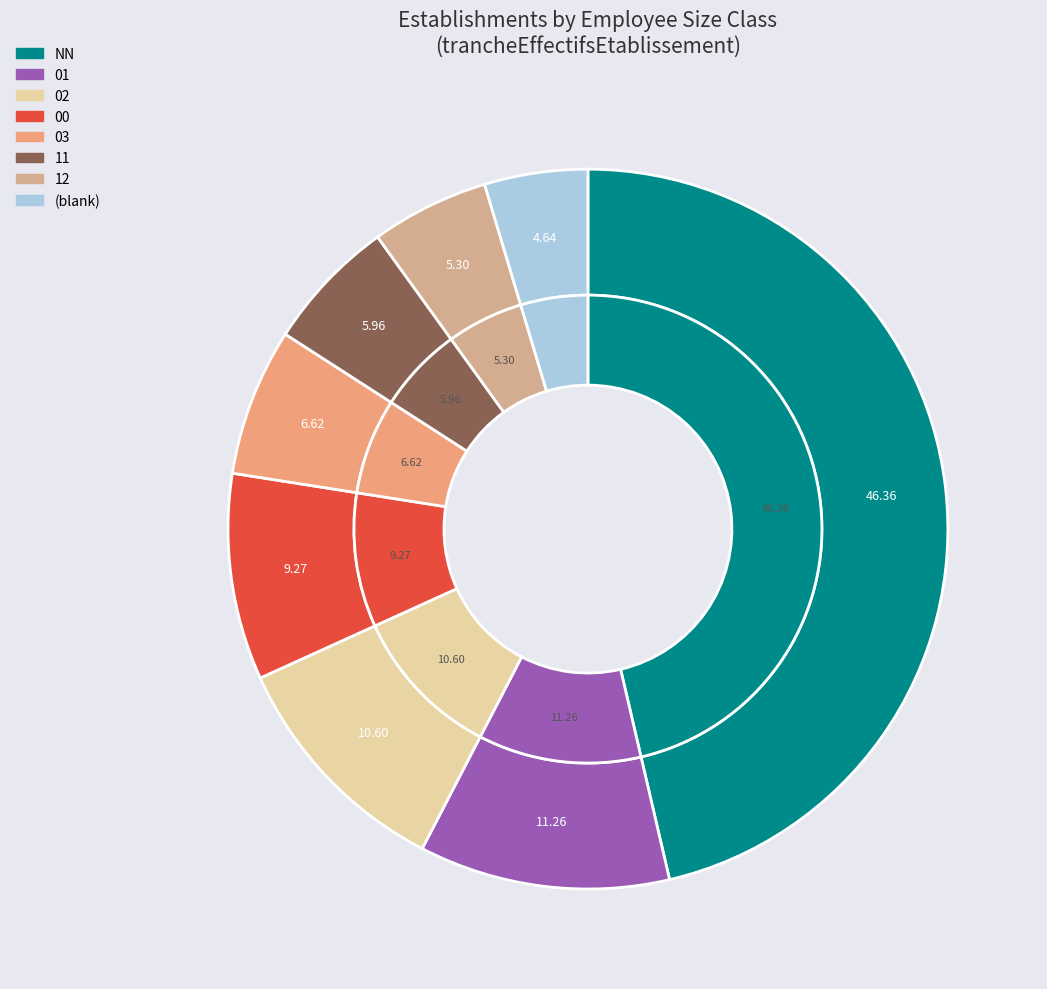

To the nearest percent, what is the average slice percentage?

12%